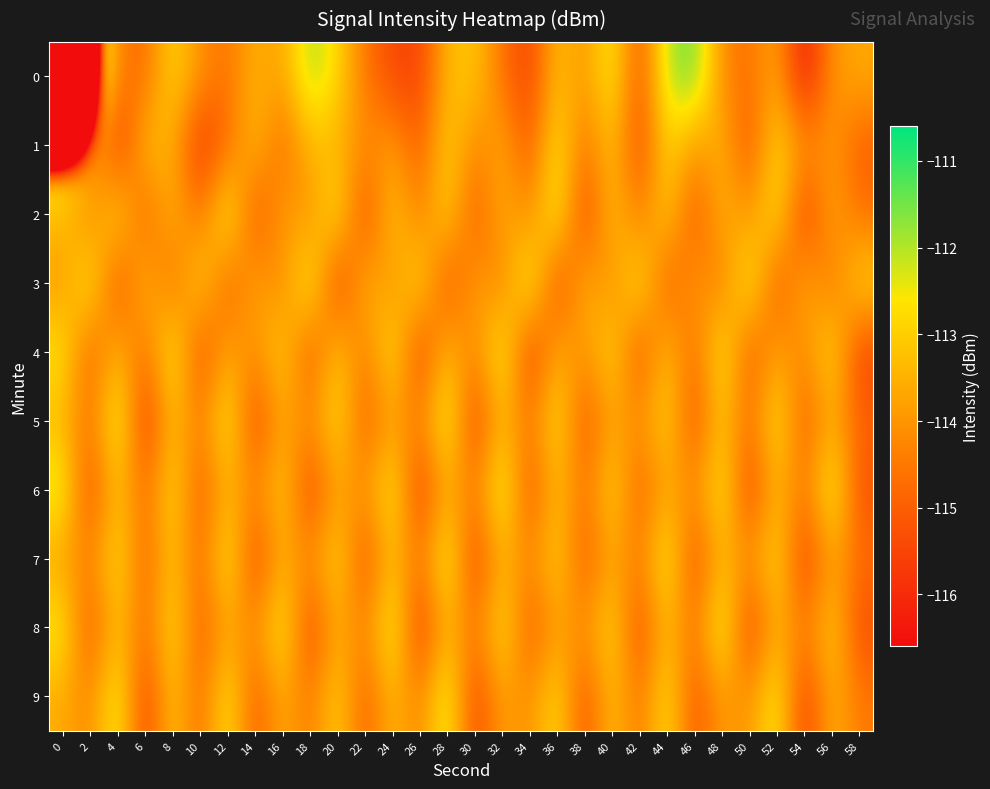

Rank the series by their maximum value, from highest to lowest.

0, 3, 5, 6, 8, 2, 4, 7, 9, 1